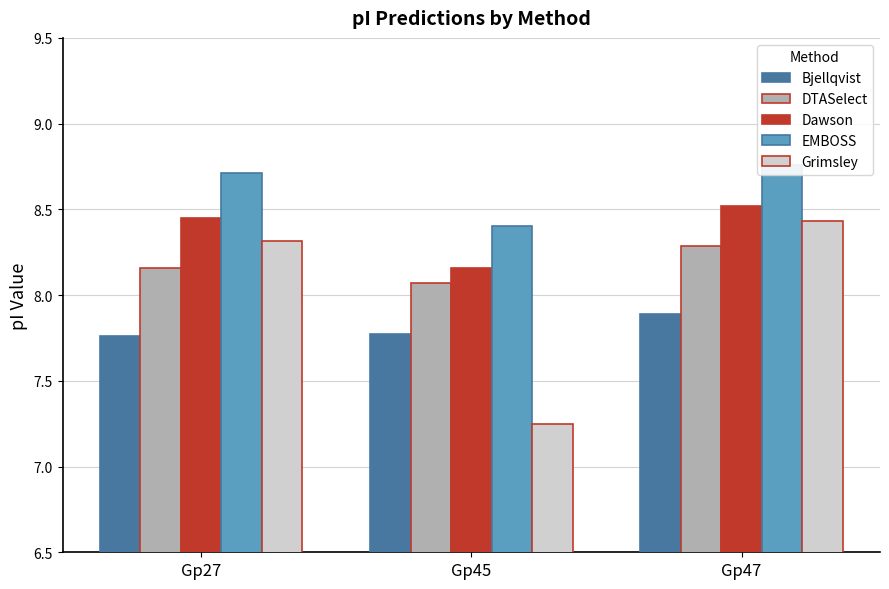

Rank the categories by Dawson value from lowest to highest.

Gp45, Gp27, Gp47